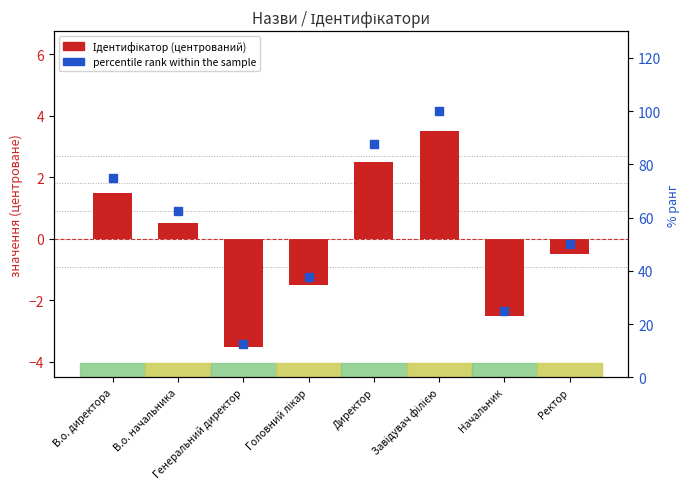

Which series reaches the maximum Y coordinate?

% ранг